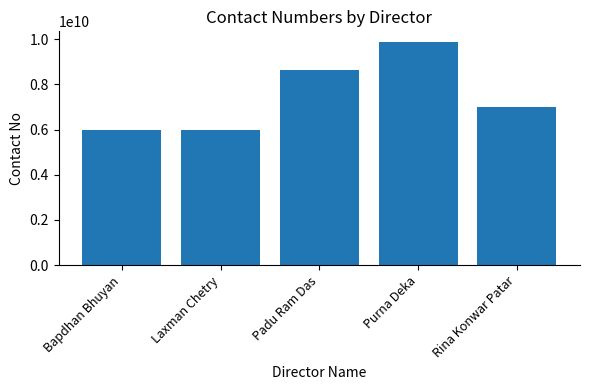

What is the maximum value shown in the chart?

9854698185